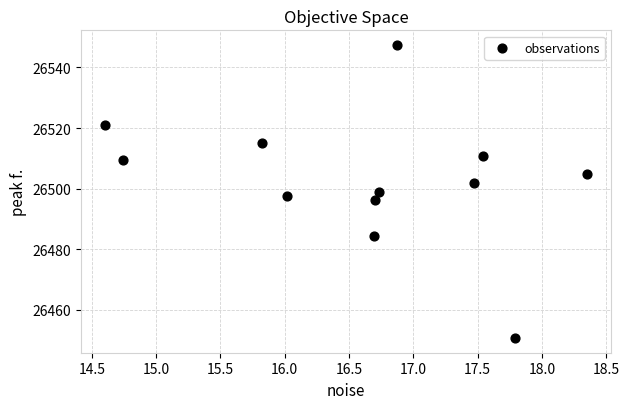

What is the average X value?

16.6